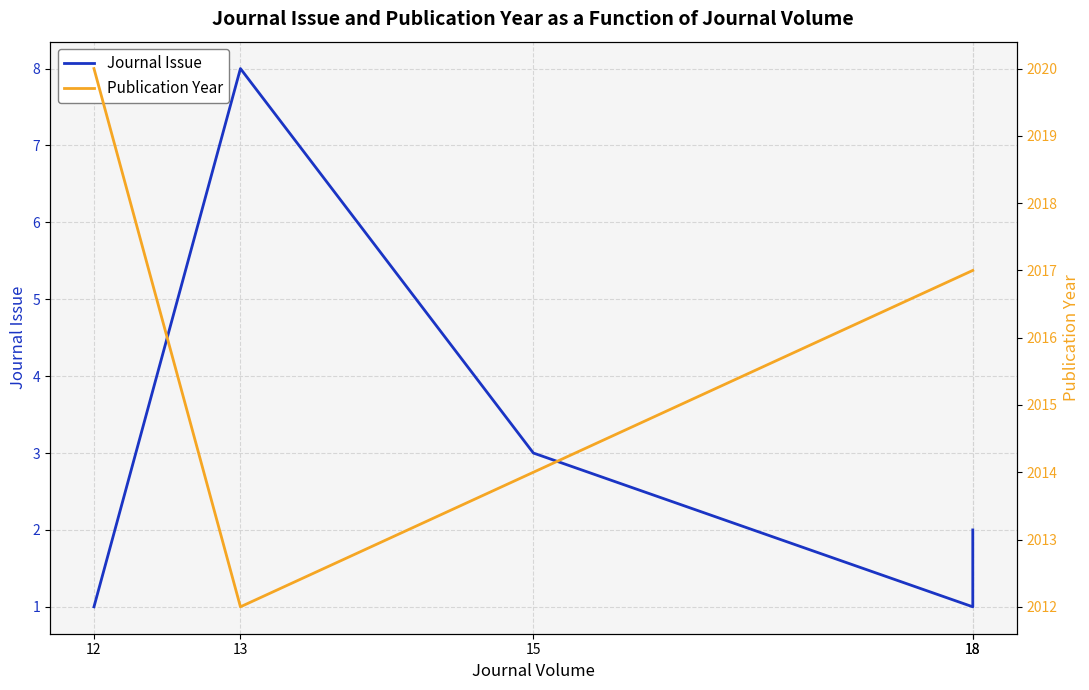

Reading left to right, extract all data points from this chart.

Journal Issue: 12=1	13=8	15=3	18=1	18=2
Publication Year: 12=2020	13=2012	15=2014	18=2017	18=2017